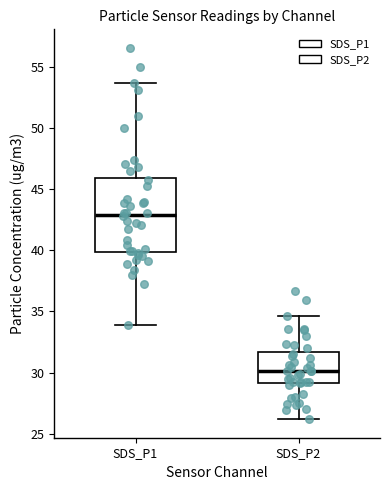

Reading left to right, read every box against the y-axis: the position of its median line, the range the box covers, and the ends of its whiskers. The values are not printed on the chart, so give them approximately, as read against the axis.

SDS_P1: median 43.0, box 40.0 to 46.0, whiskers 34.0 to 53.5
SDS_P2: median 30.0, box 29.0 to 31.5, whiskers 26.0 to 34.5